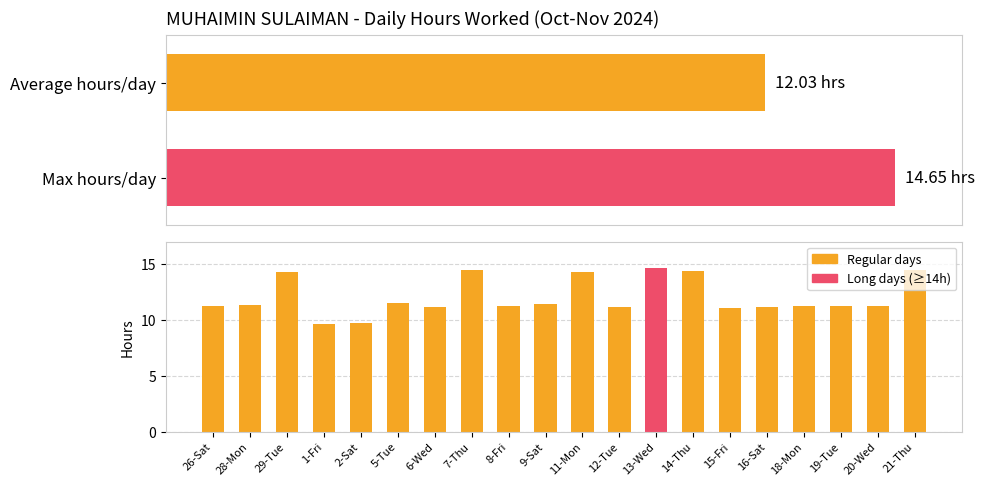

What is the average value?

12.0